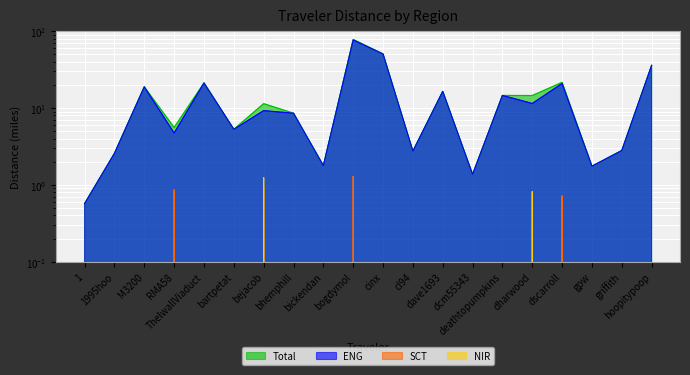

What is the approximate value of ENG at hoopitypoop?

36.0